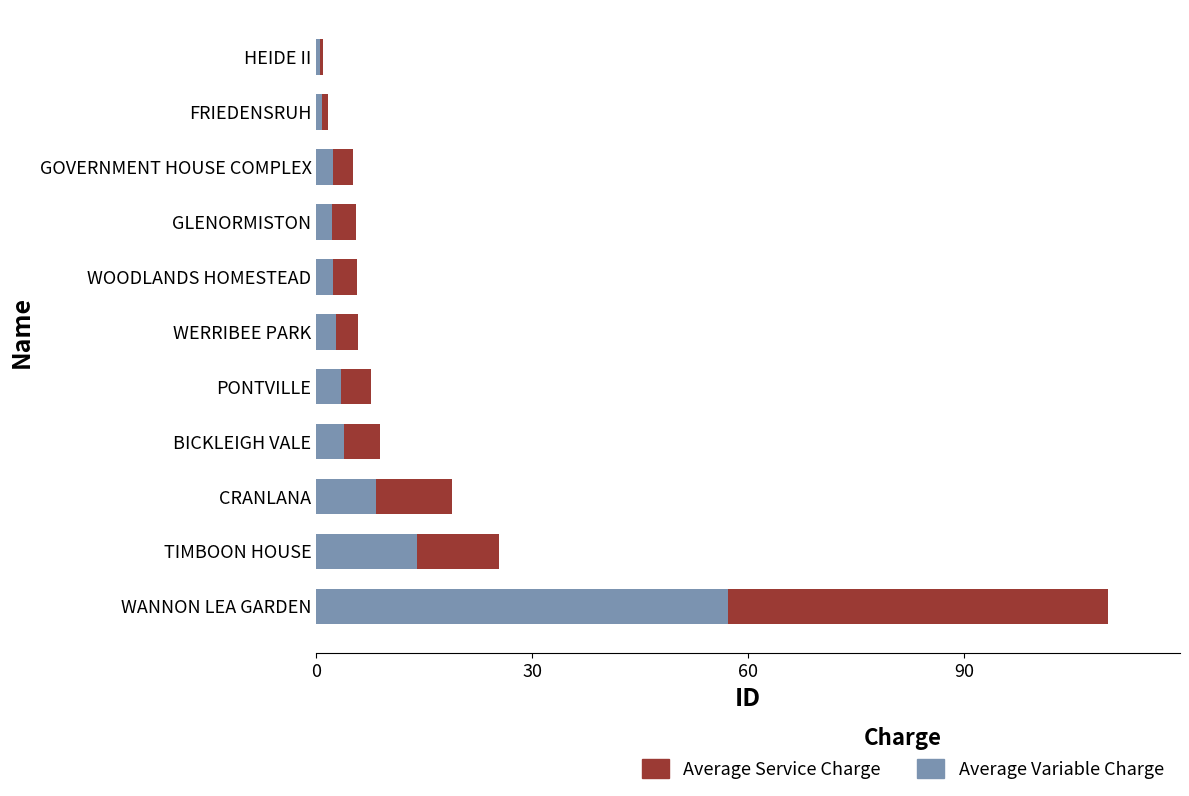

Is it true that Average Variable Charge equals 86.0 at WANNON LEA GARDEN?

False